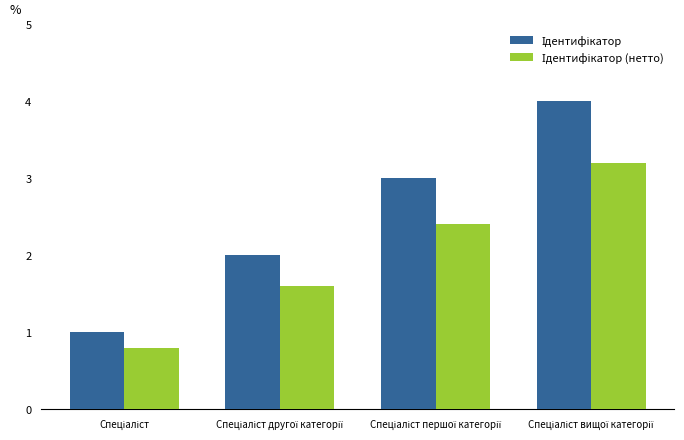

How many distinct data groups are displayed?

2